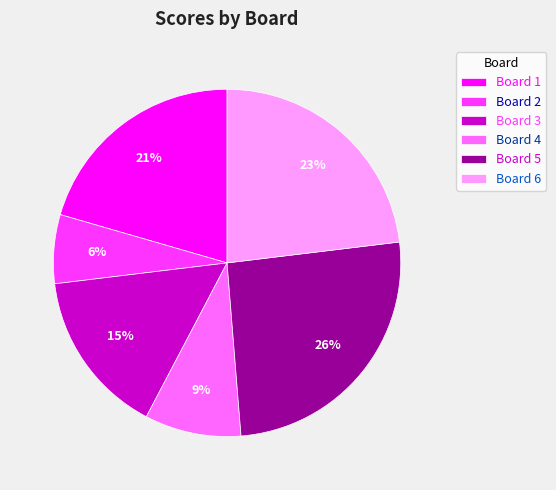

Do Board 3 and Board 5 together represent more than half of the pie?

No